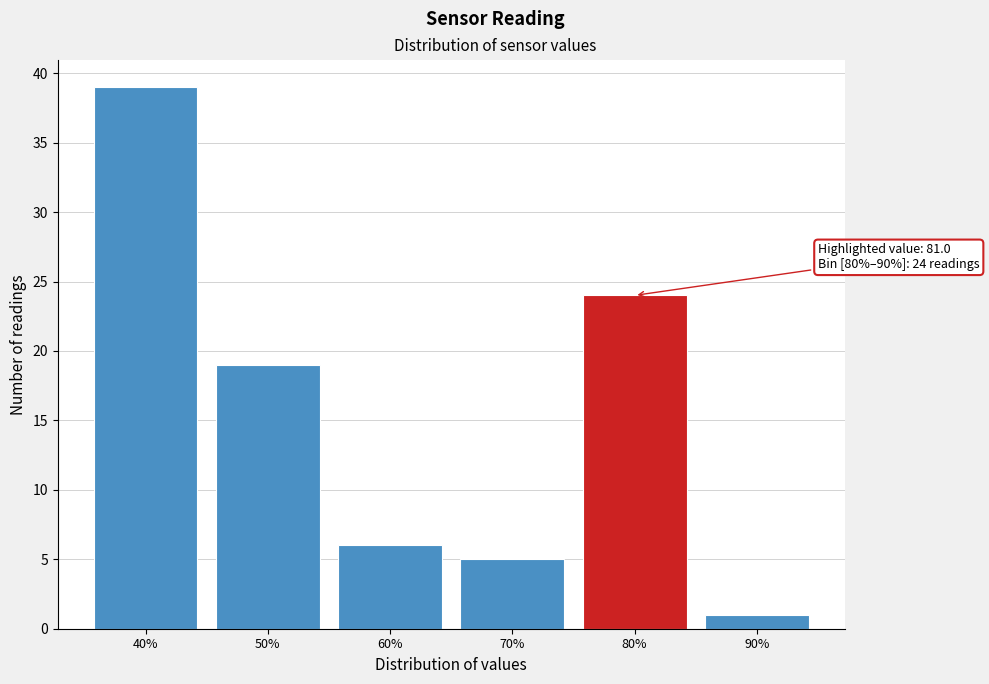

Reading left to right, what are all the values shown in this chart?

40%=39	50%=19	60%=6	70%=5	80%=24	90%=1